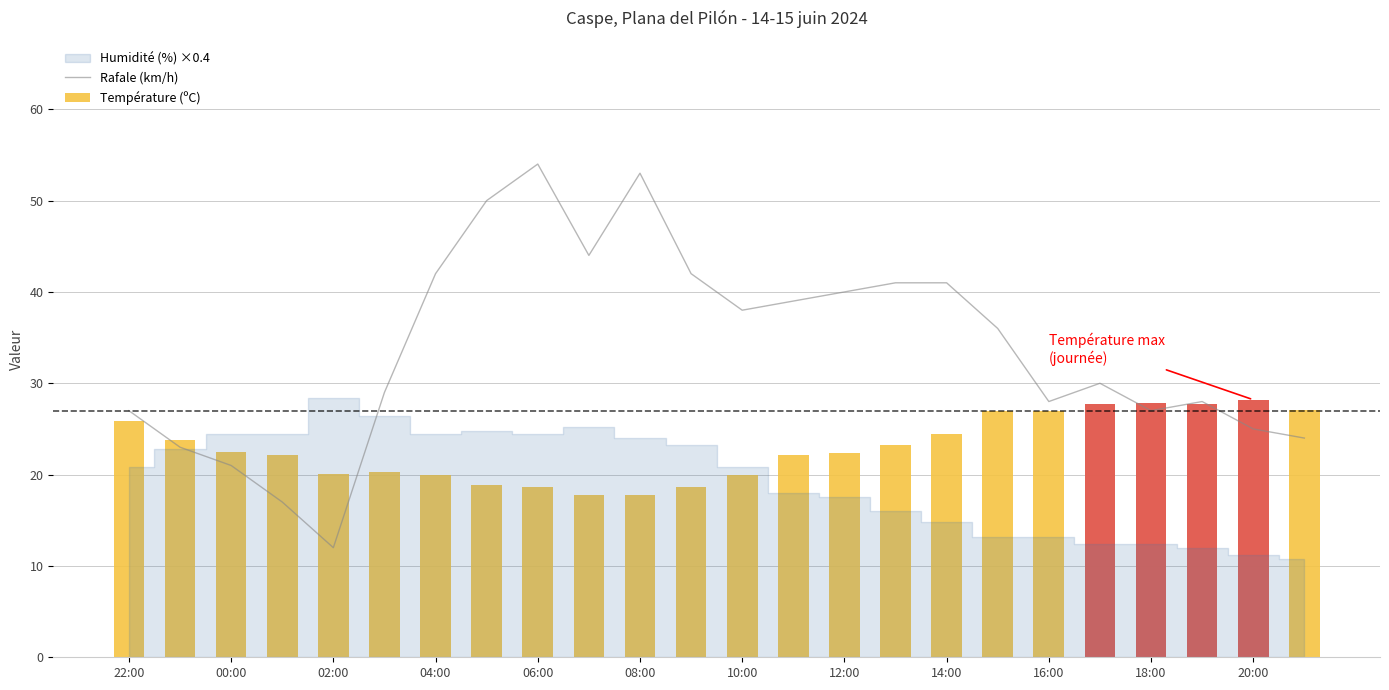

What is the lowest value of the Rafale (km/h) series?

12